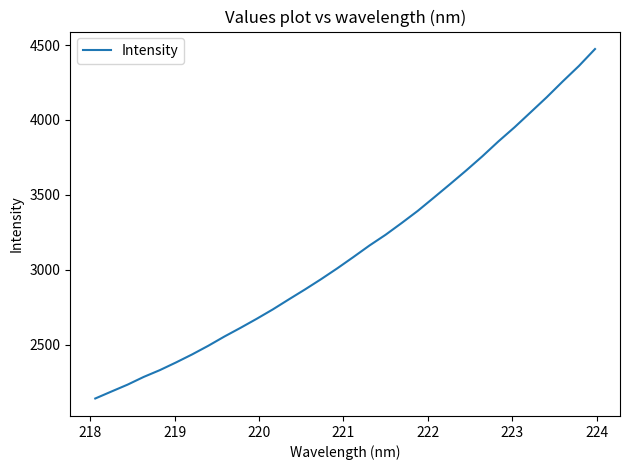

What is the maximum value shown in the chart?

4473.4